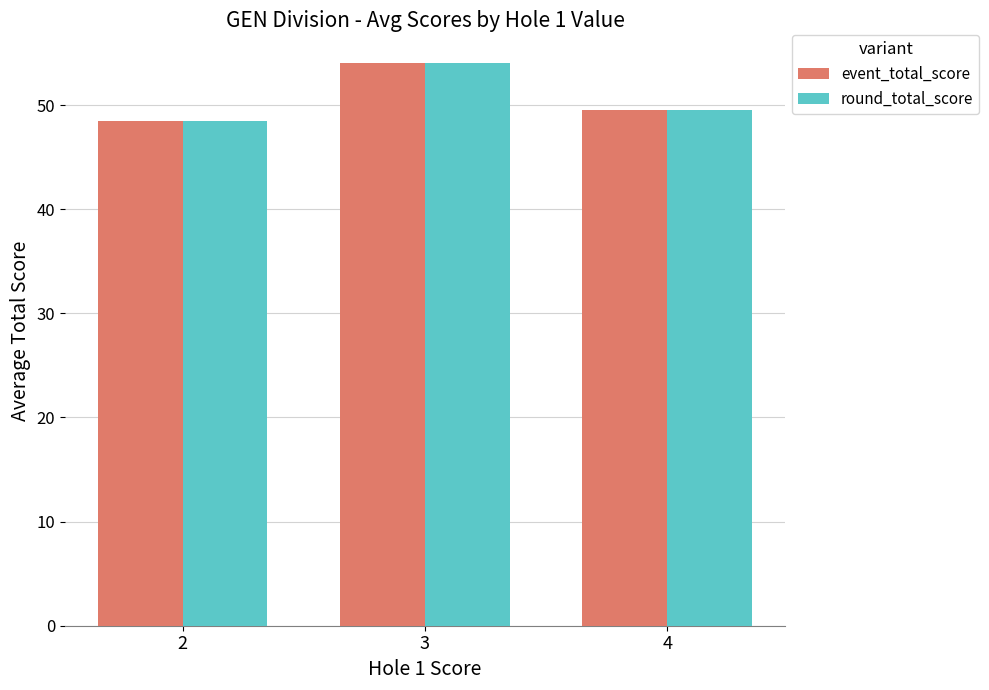

What are all the series names shown in the legend?

event_total_score, round_total_score